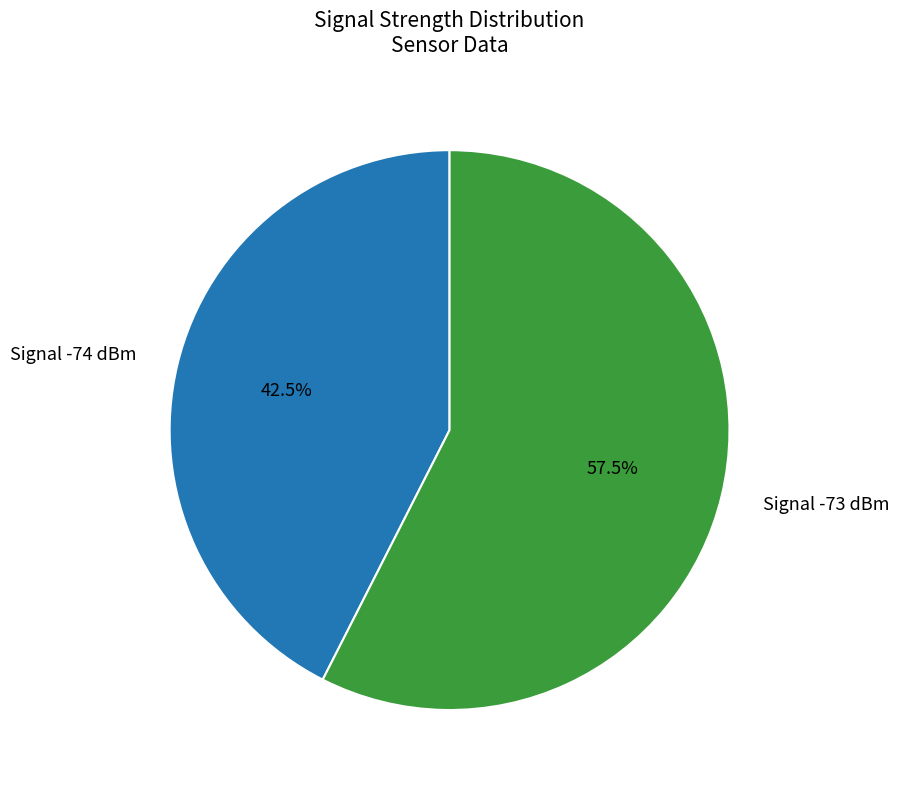

Which slice represents more than half of the pie?

Signal -73 dBm